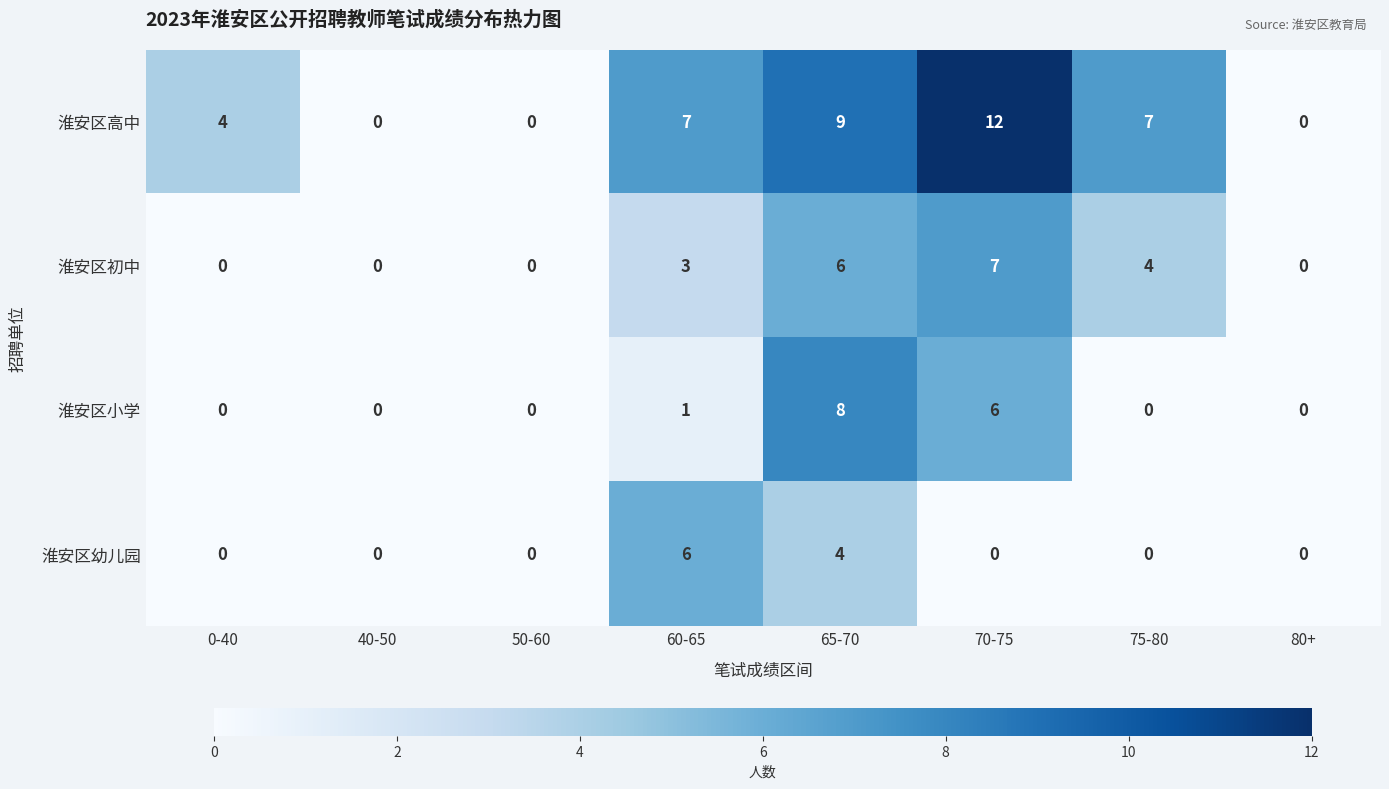

Rank the series by their maximum value, from lowest to highest.

淮安区幼儿园, 淮安区初中, 淮安区小学, 淮安区高中